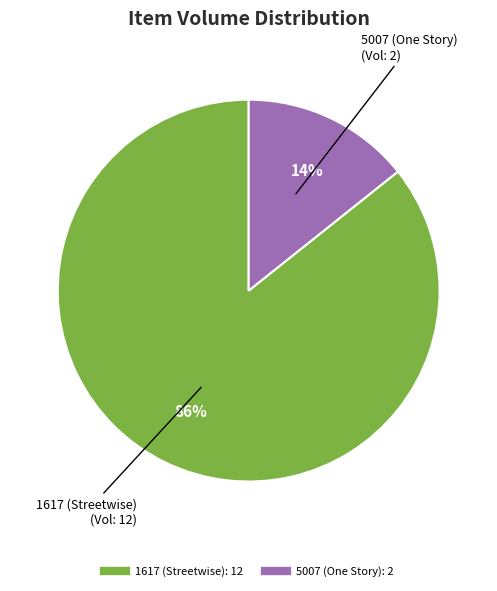

Which has a higher value, 1617 (Streetwise) or 5007 (One Story)?

1617 (Streetwise)